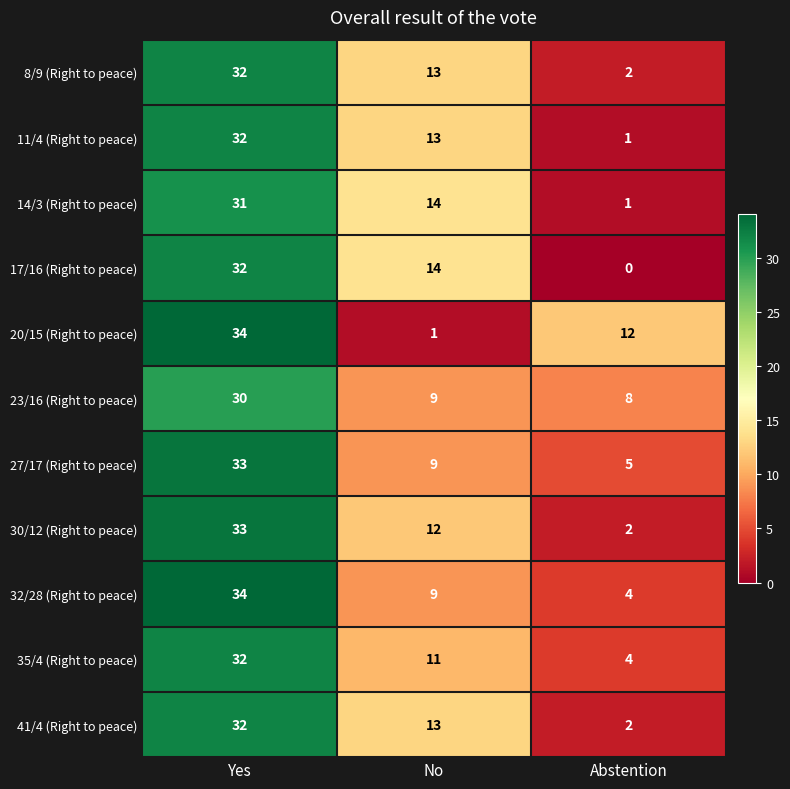

What is the sum of the 23/16 (Right to peace) values at Abstention and No?

17